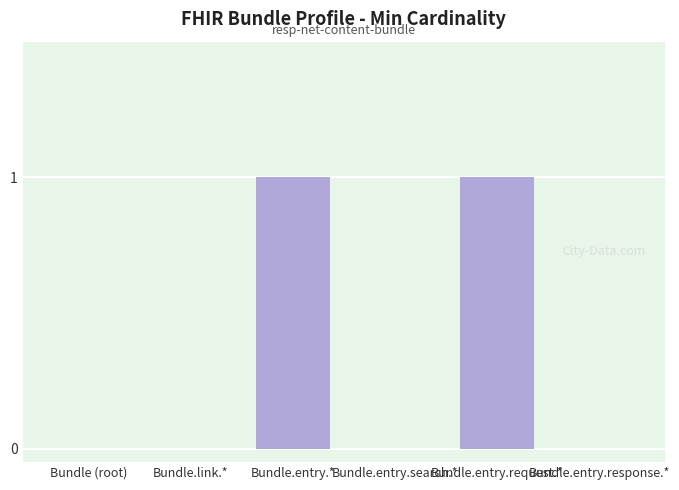

What is the change in value from Bundle (root) to Bundle.entry.request.*?

+1